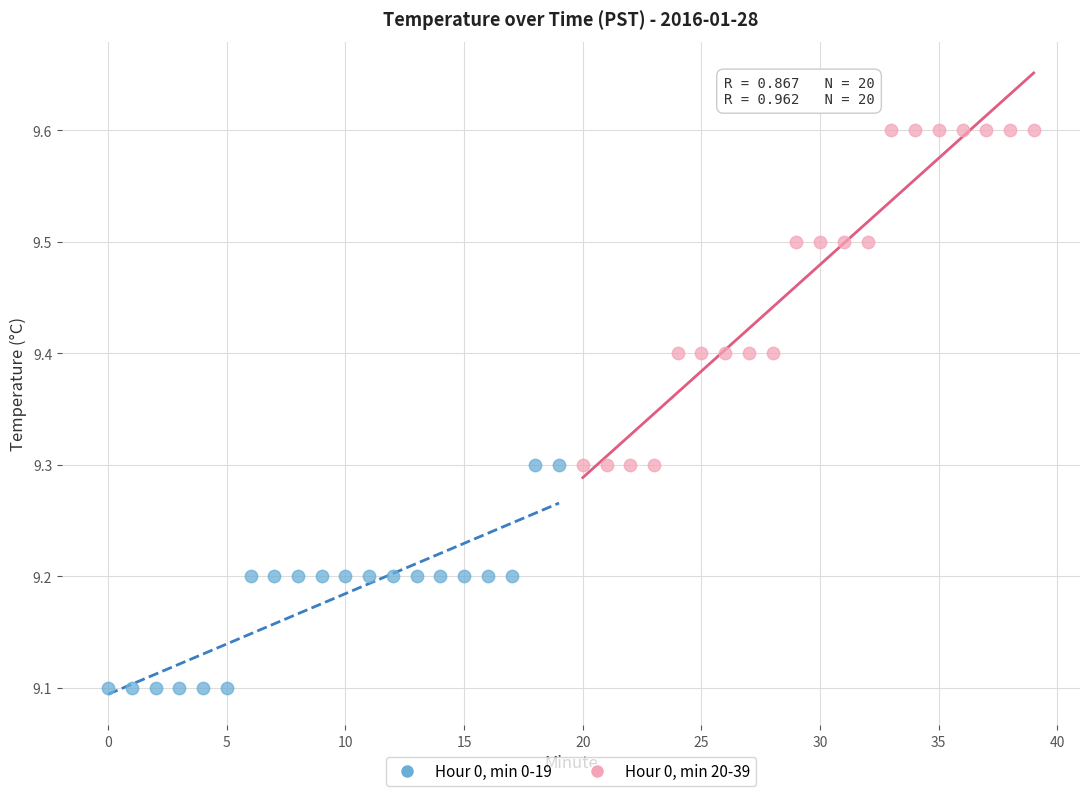

Which series contains the highest Y value?

Hour 0, min 20-39